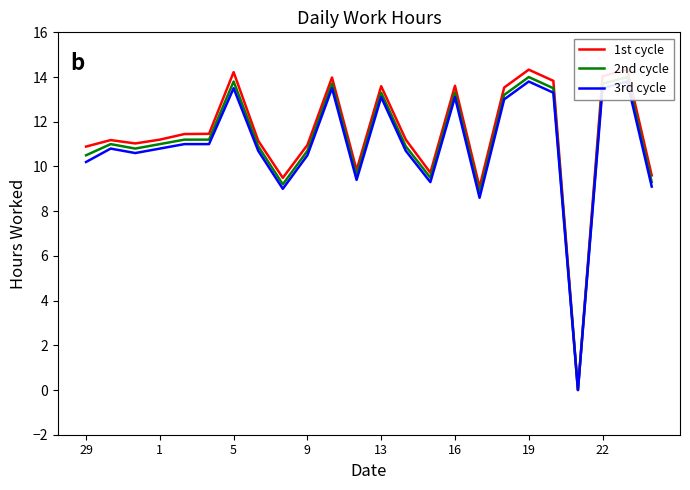

What is the difference between the second highest and minimum values in the 1st cycle series?

14.3